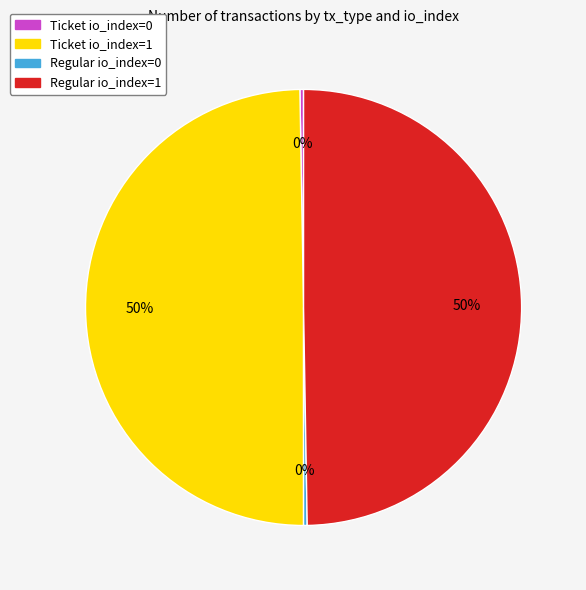

Do Regular io_index=1 and Ticket io_index=1 together represent more than half of the pie?

Yes